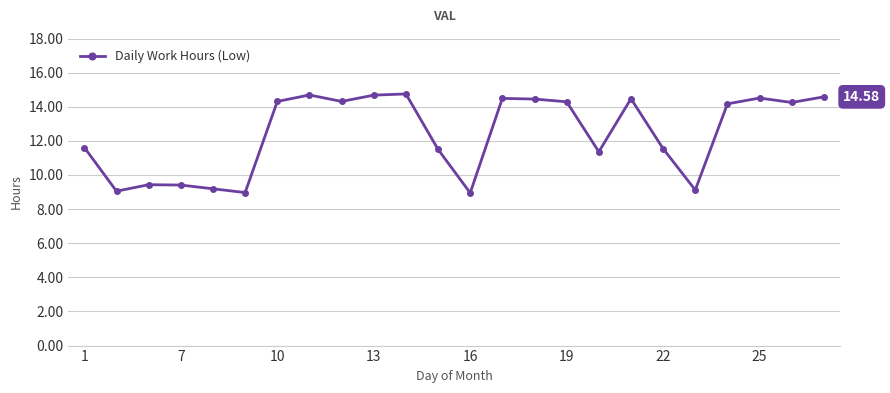

What is the average value?

12.4